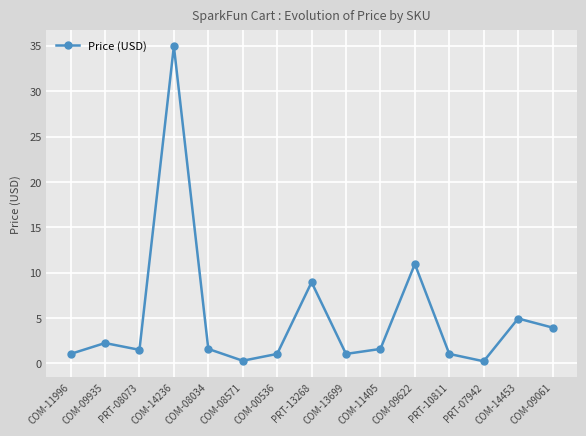

Approximately how many times larger is the value at COM-09935 compared to PRT-10811?

2.1